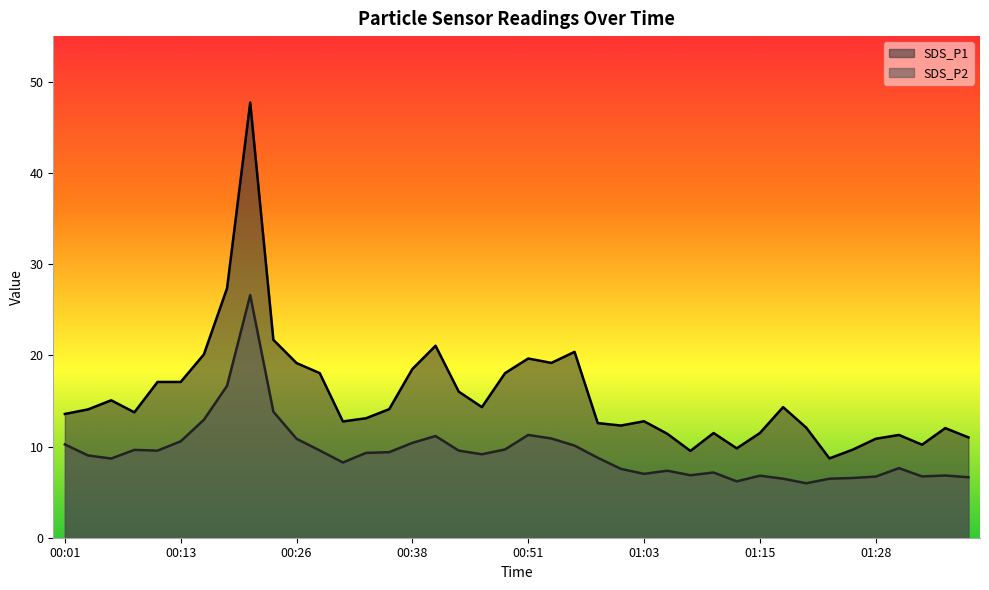

Reading left to right, extract all data points from this chart.

SDS_P1: 13.6	14.1	15.1	13.8	17.1	17.1	20.1	27.4	47.7	21.7	19.1	18.1	12.8	13.1	14.1	18.5	21.1	16.0	14.3	18.1	19.6	19.2	20.4	12.6	12.3	12.8	11.4	9.5	11.5	9.8	11.5	14.3	12.1	8.7	9.7	10.8	11.3	10.2	12.0	11.0
SDS_P2: 10.2	9.0	8.7	9.6	9.6	10.6	12.9	16.6	26.6	13.8	10.8	9.6	8.2	9.3	9.4	10.4	11.2	9.6	9.2	9.7	11.3	10.9	10.1	8.8	7.5	7.0	7.3	6.8	7.2	6.2	6.8	6.5	6.0	6.5	6.5	6.7	7.6	6.7	6.8	6.6